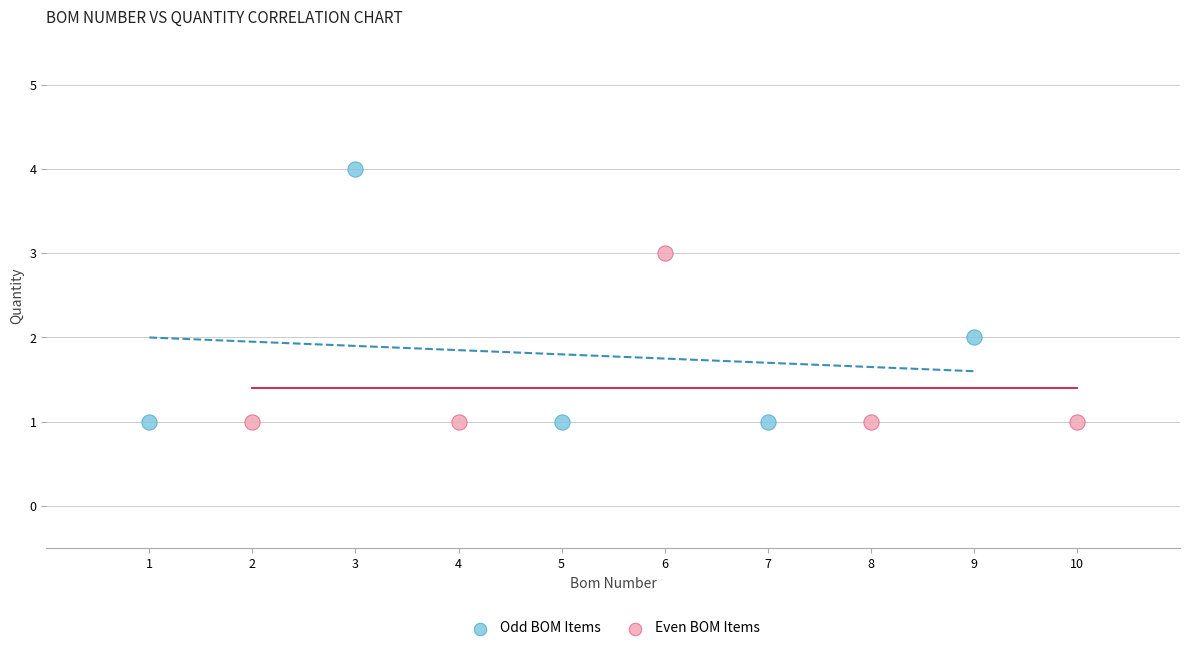

Which series has the widest spread of Y values?

Odd BOM Items